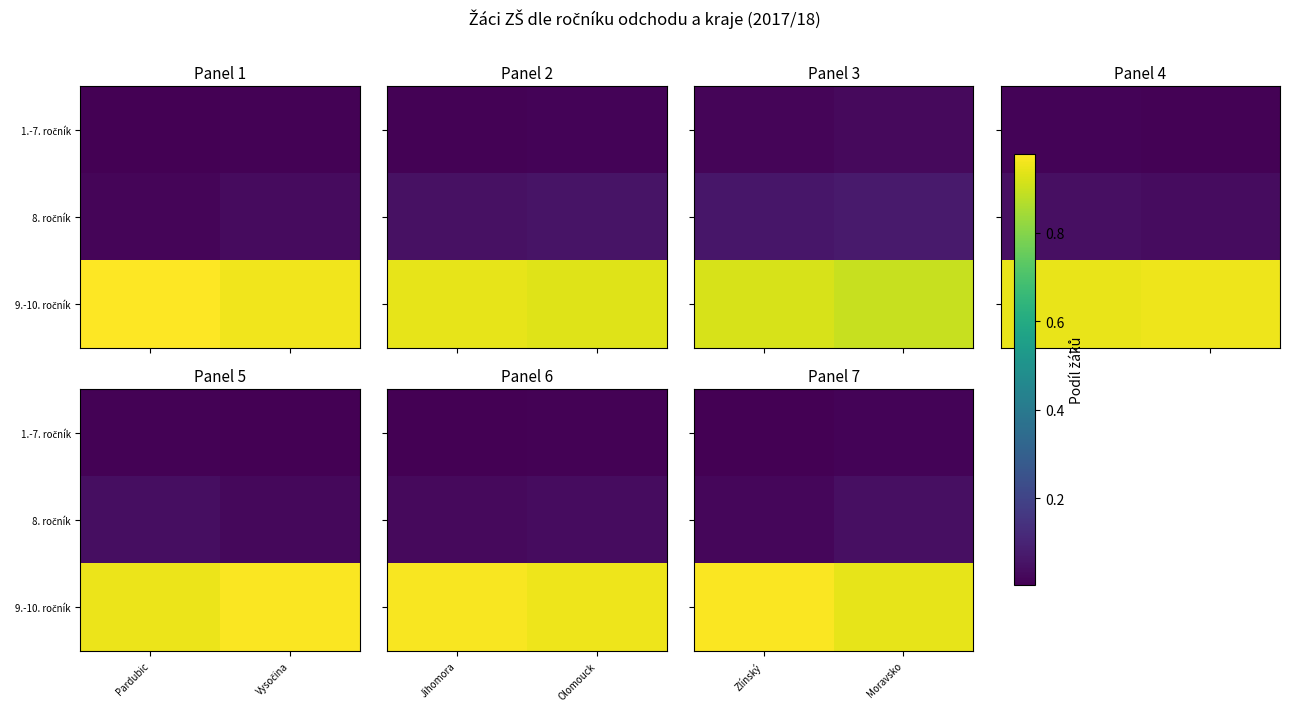

The 1.-7. ročník series shows 0.0 at Moravsko. True or false?

False